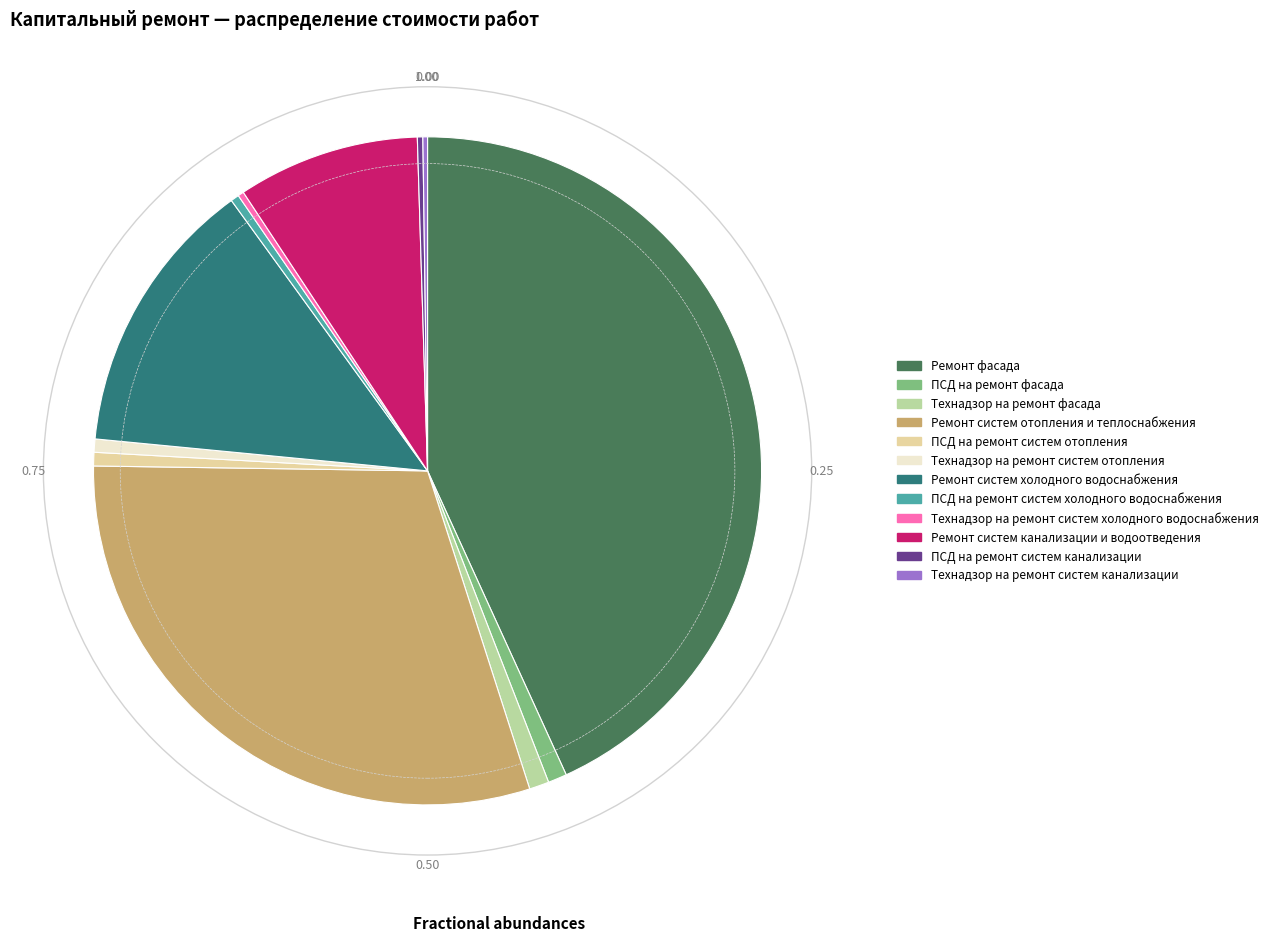

Does Ремонт систем канализации и водоотведения represent more than half of the total?

No